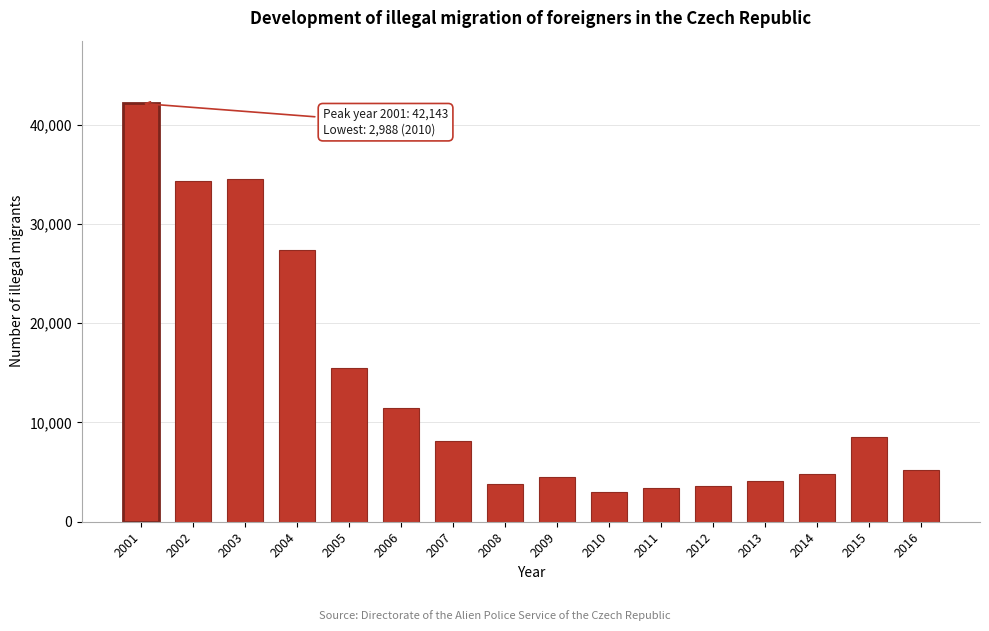

Reading left to right, extract all data points from this chart.

2001=42143	2002=34314	2003=34556	2004=27391	2005=15489	2006=11488	2007=8096	2008=3829	2009=4457	2010=2988	2011=3360	2012=3595	2013=4153	2014=4822	2015=8563	2016=5261